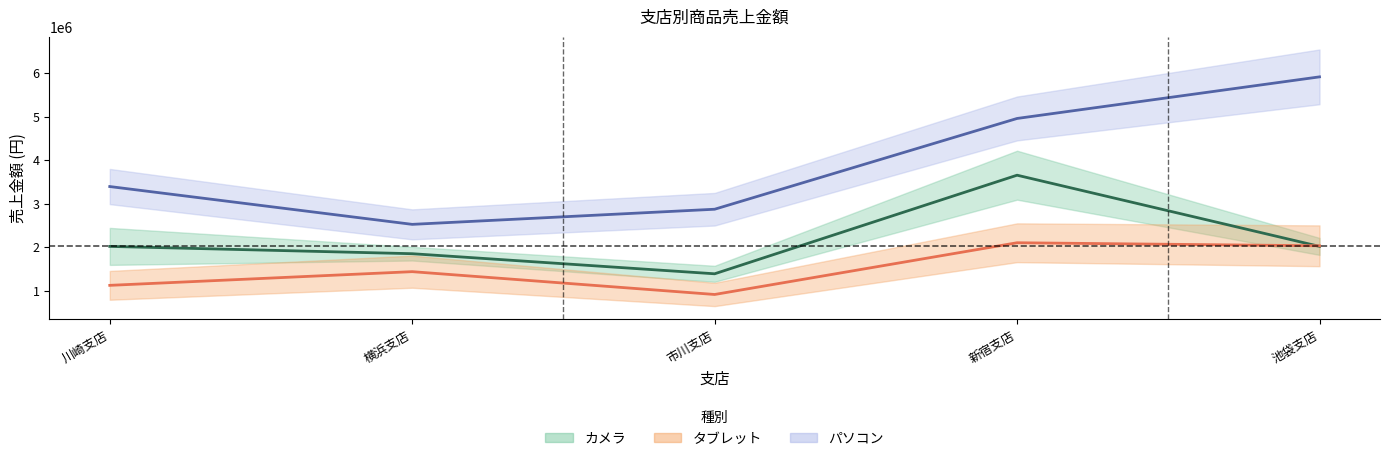

At which label does パソコン first exceed 3393000?

新宿支店